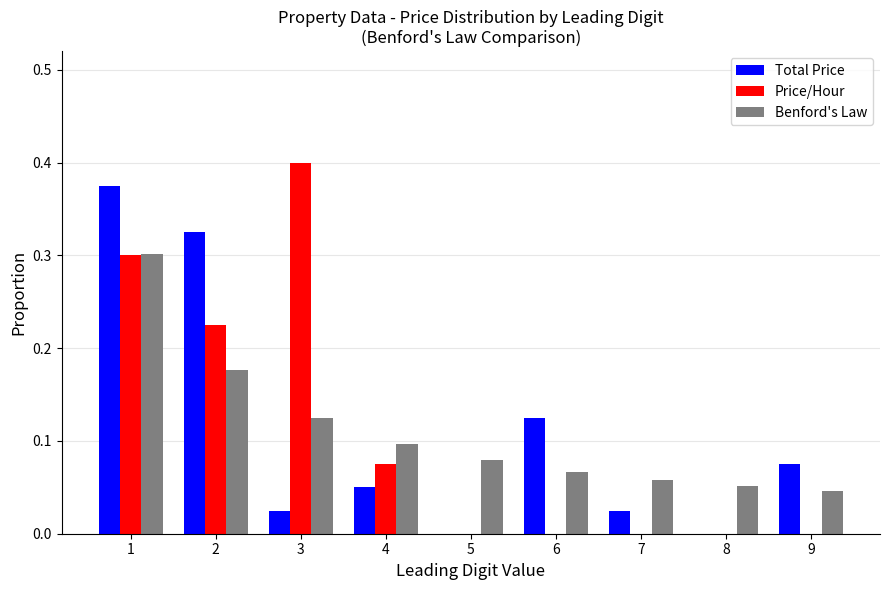

Between 1 and 5, which series saw the biggest shift?

Total Price